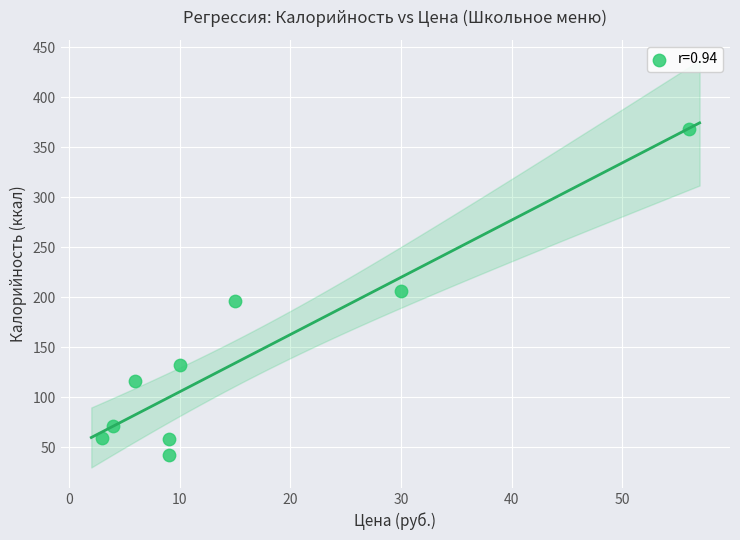

What is the average Y value?

139